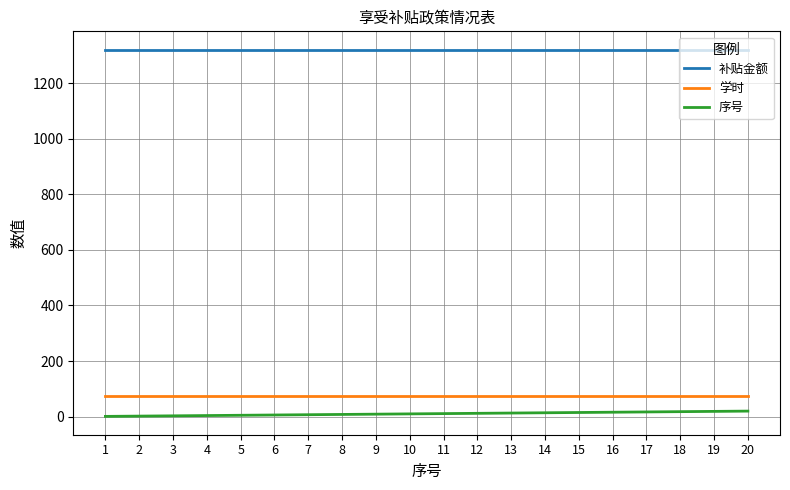

Which series has the largest total across all categories?

补贴金额